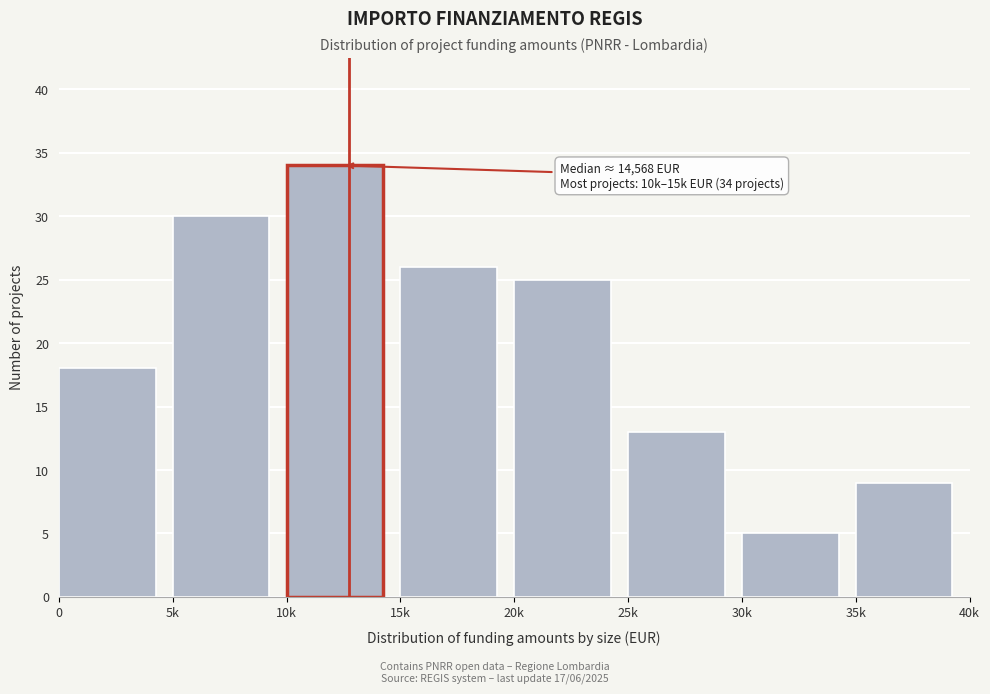

Reading right to left, extract all data points from this chart.

35k=9	30k=5	25k=13	20k=25	15k=26	10k=34	5k=30	0=18